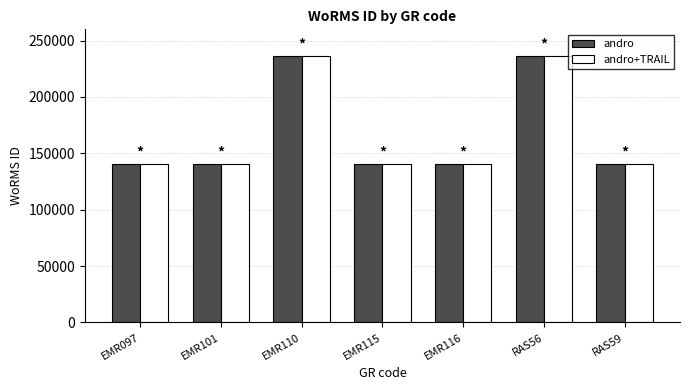

How many bars are there in each group?

2